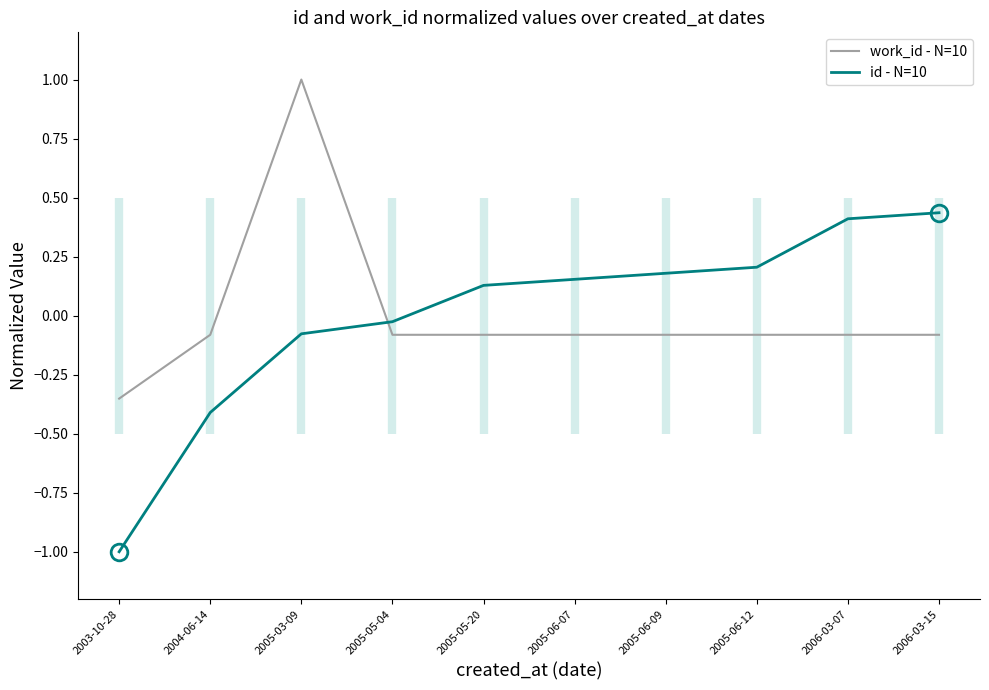

What is the value of the work_id - N=10 point at the 2nd from the left?

-0.1